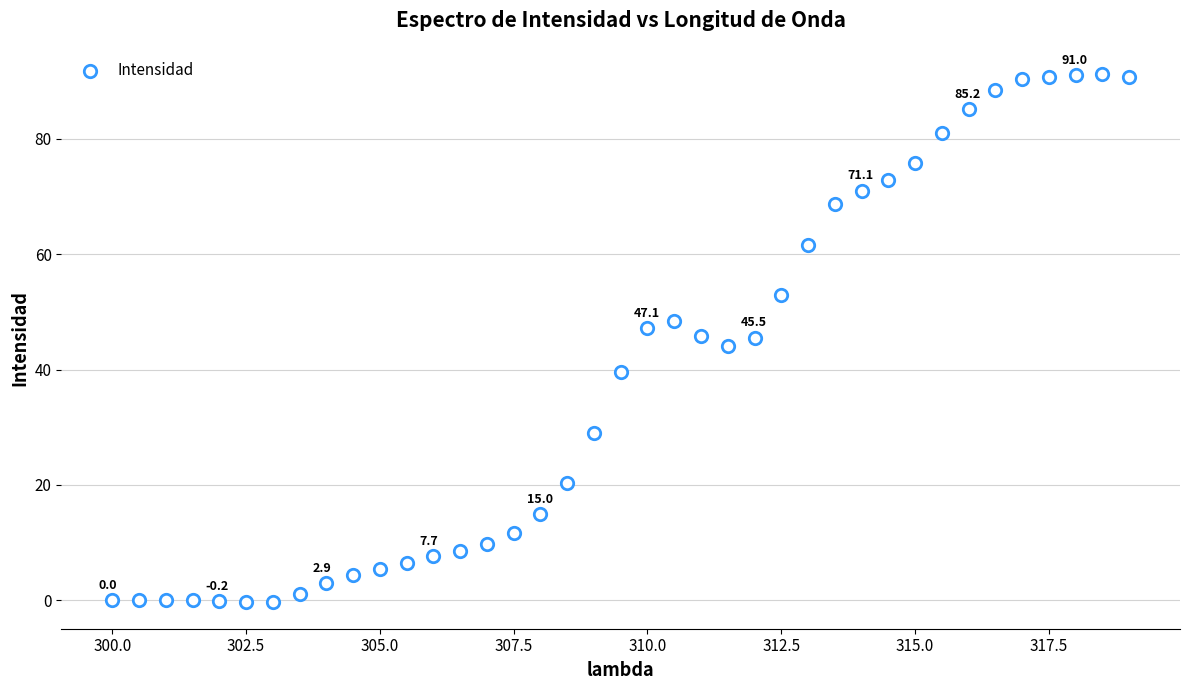

What is the range of Y values (max minus min)?

91.6